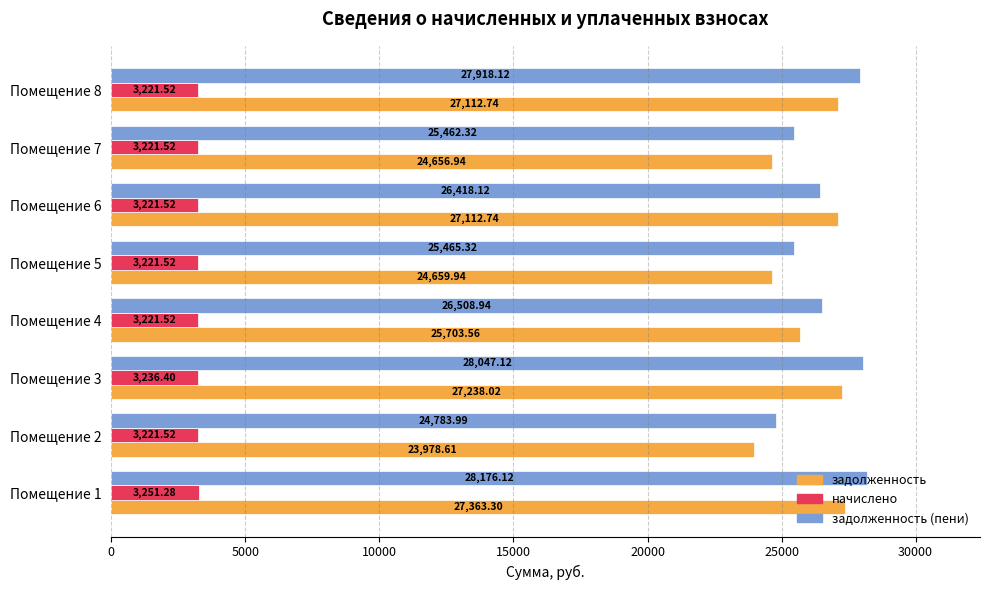

List the series in order of their peak value, lowest first.

начислено, задолженность, задолженность (пени)